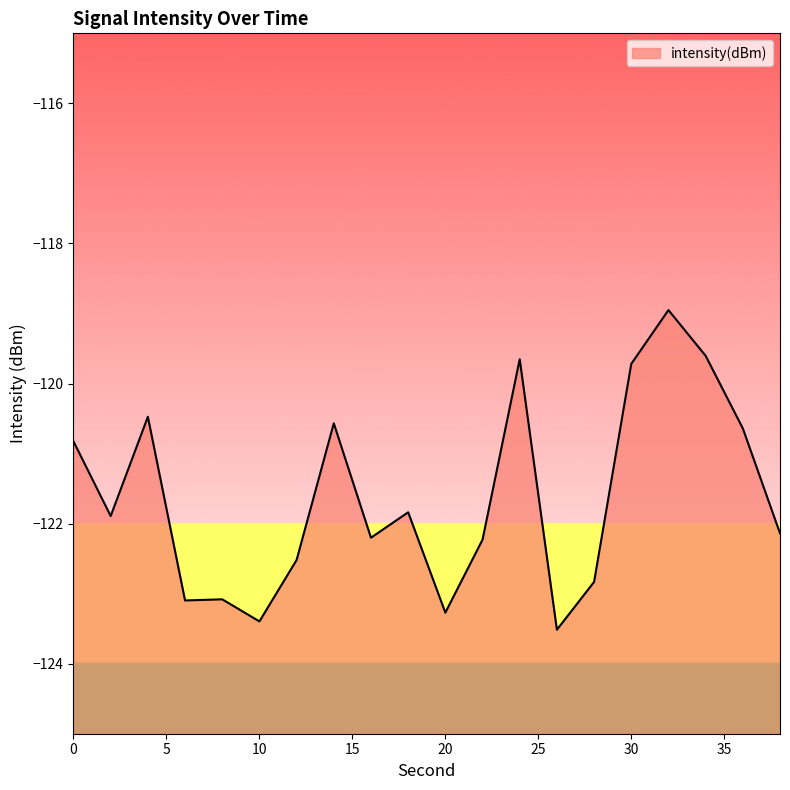

Rank the categories by value from lowest to highest.

26, 10, 20, 6, 8, 28, 12, 22, 16, 38, 2, 18, 0, 36, 14, 4, 30, 24, 34, 32